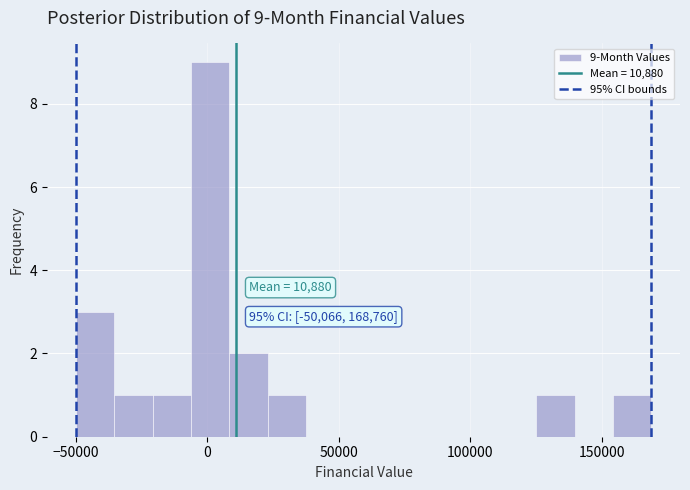

Around what value on the x-axis is the tallest bar? Give the approximate position of its centre, as read against the axis.

0